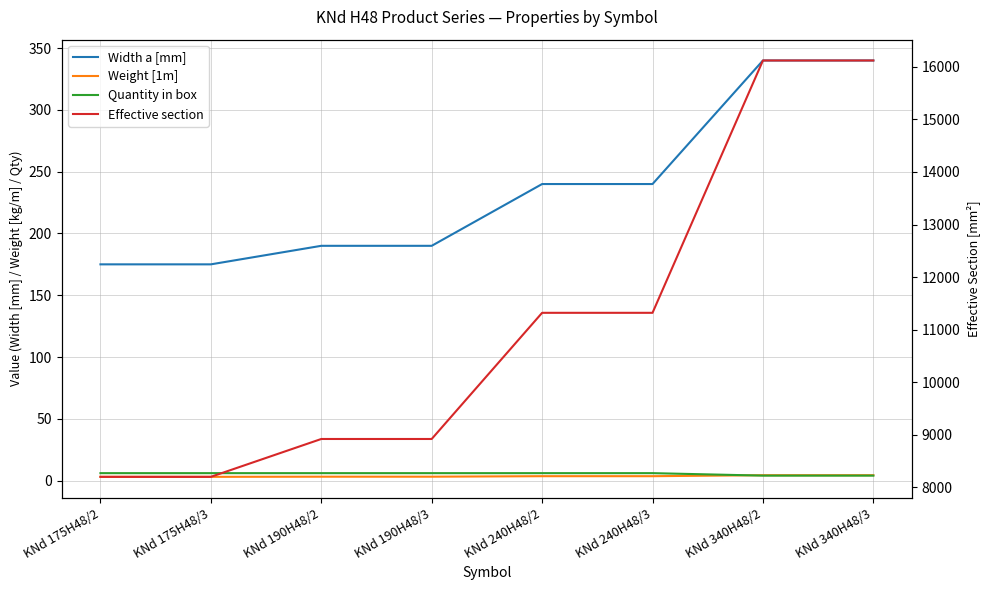

What is the average value of the Width a [mm] series?

236.2